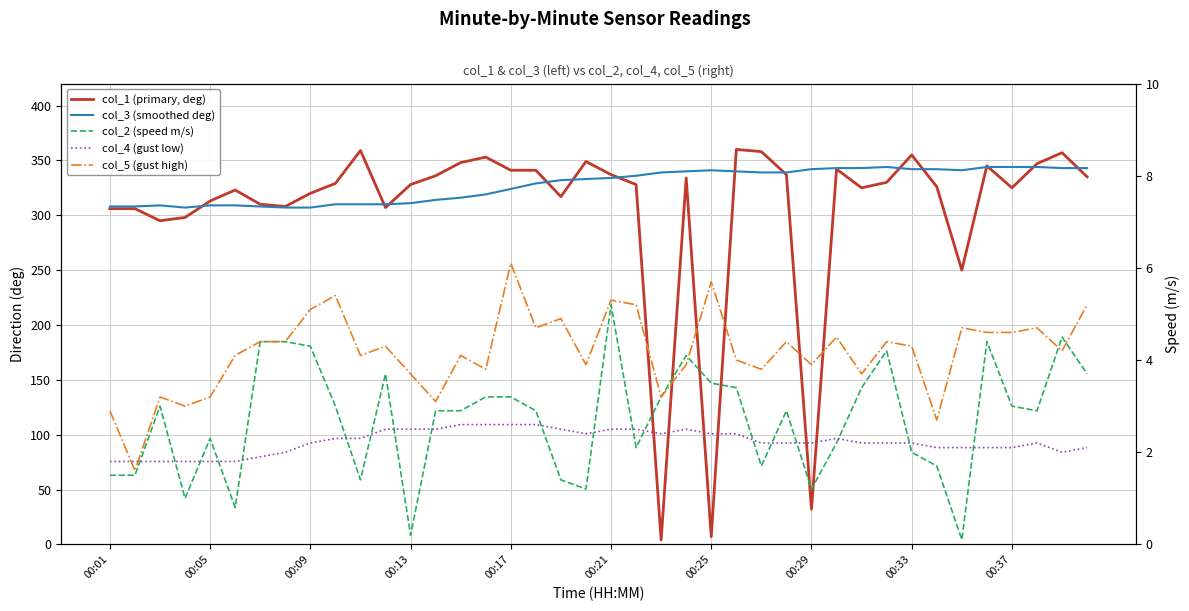

Which category has the highest value in the col_4 (gust low) series?

14